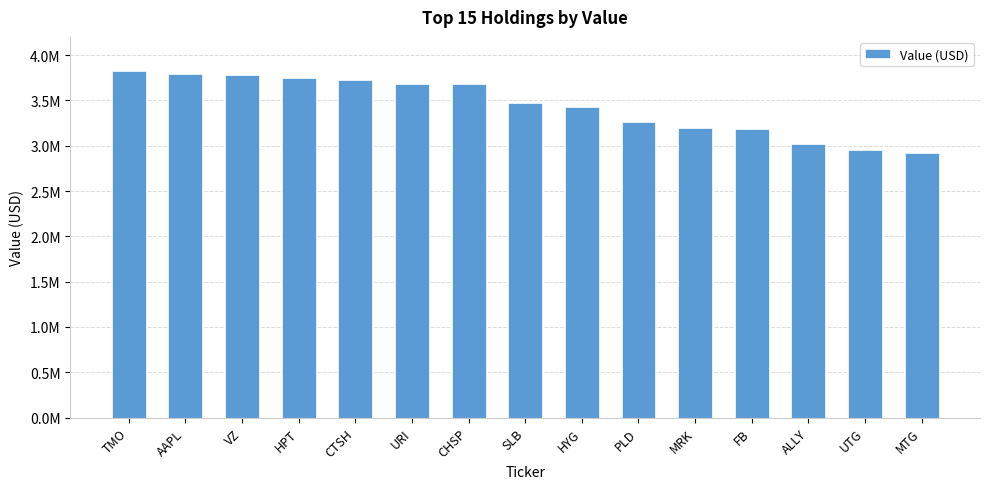

Which has a higher value, PLD or CHSP?

CHSP